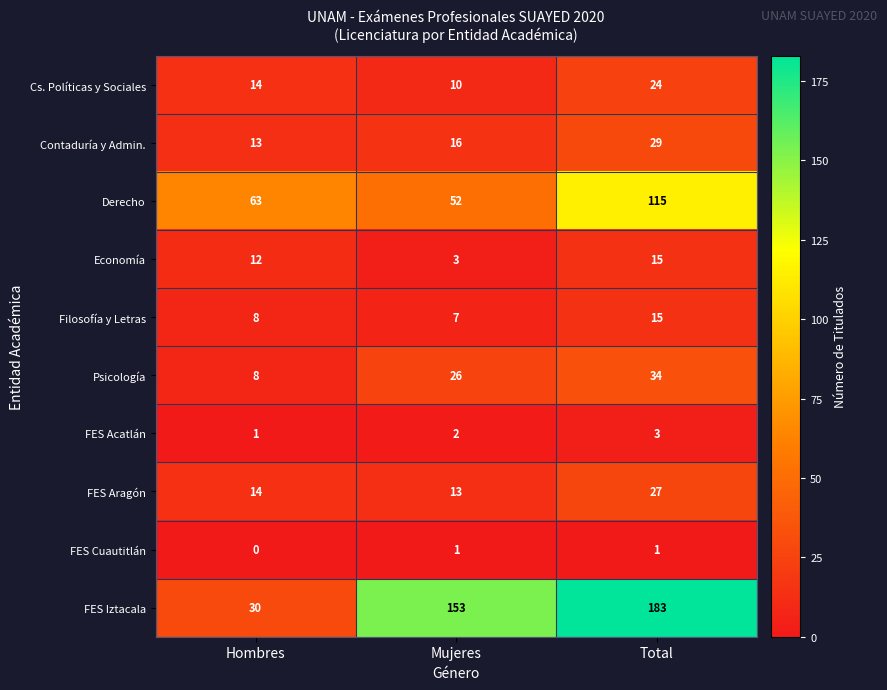

At Mujeres, list the series in order from largest to smallest.

FES Iztacala, Derecho, Psicología, Contaduría y Admin., FES Aragón, Cs. Políticas y Sociales, Filosofía y Letras, Economía, FES Acatlán, FES Cuautitlán